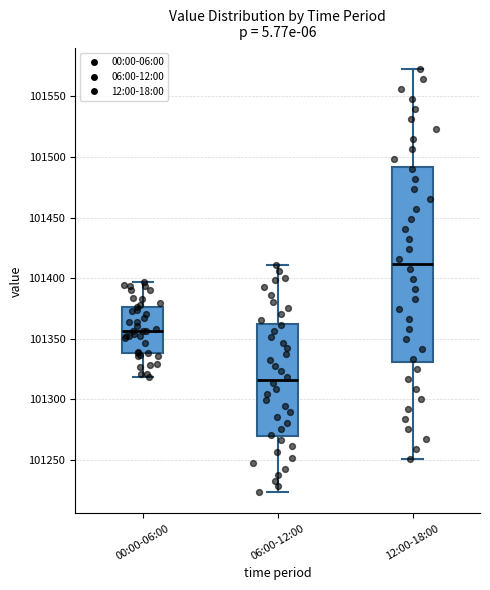

Reading left to right, transcribe this box plot: for each box, give where its median line is, the range the box spans, and where its two whiskers end, as read against the y-axis. The values are not printed on the chart, so give them approximately, as read against the axis.

00:00-06:00: median 101355, box 101340 to 101375, whiskers 101320 to 101395
06:00-12:00: median 101315, box 101270 to 101360, whiskers 101225 to 101410
12:00-18:00: median 101410, box 101330 to 101490, whiskers 101250 to 101570